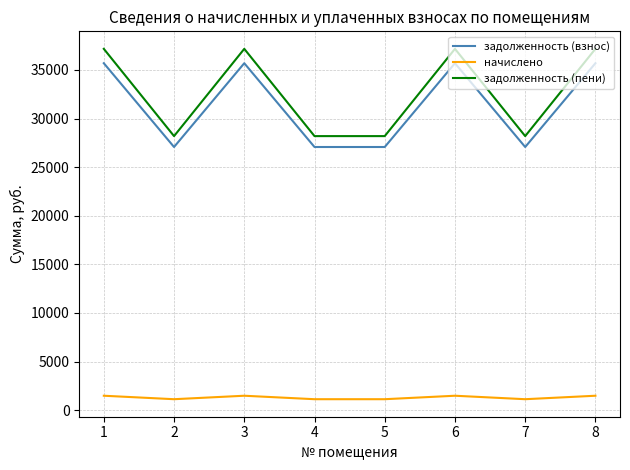

At how many categories does at least one series exceed 14906?

8